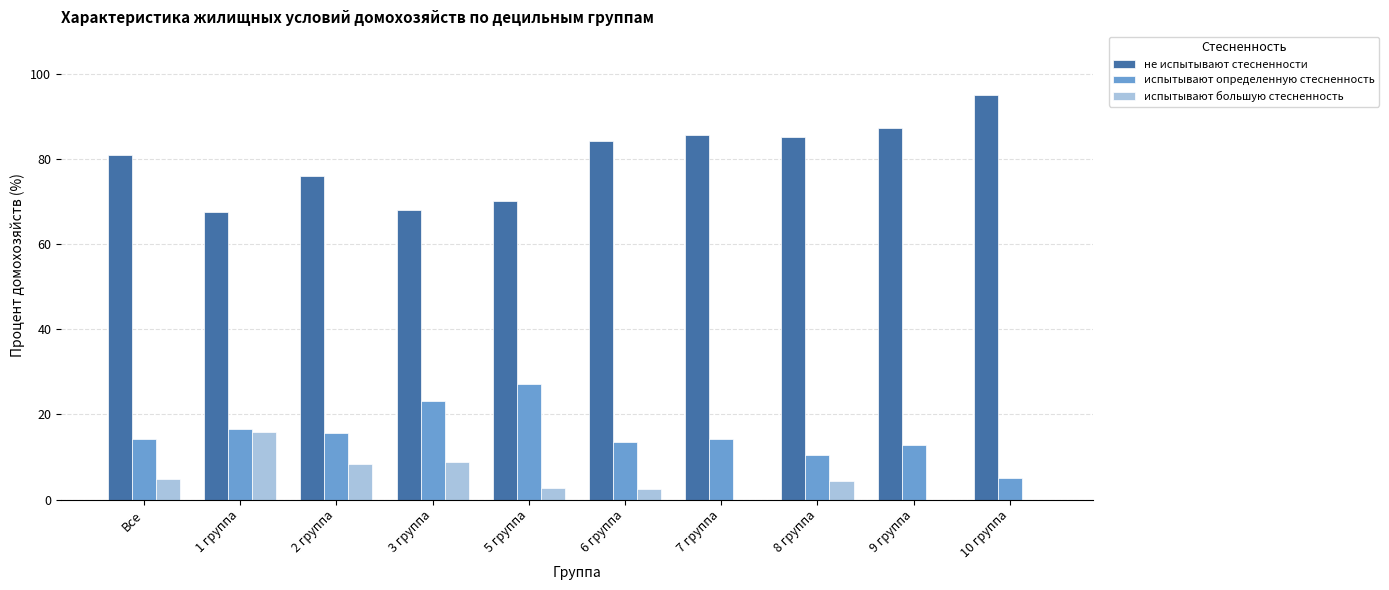

Which series has the largest total across all categories?

не испытывают стесненности